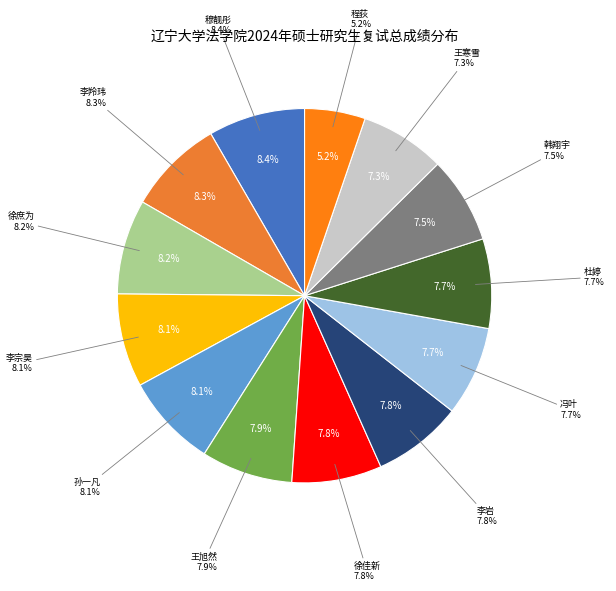

Is it true that 孙一凡 is 8% of the pie?

True